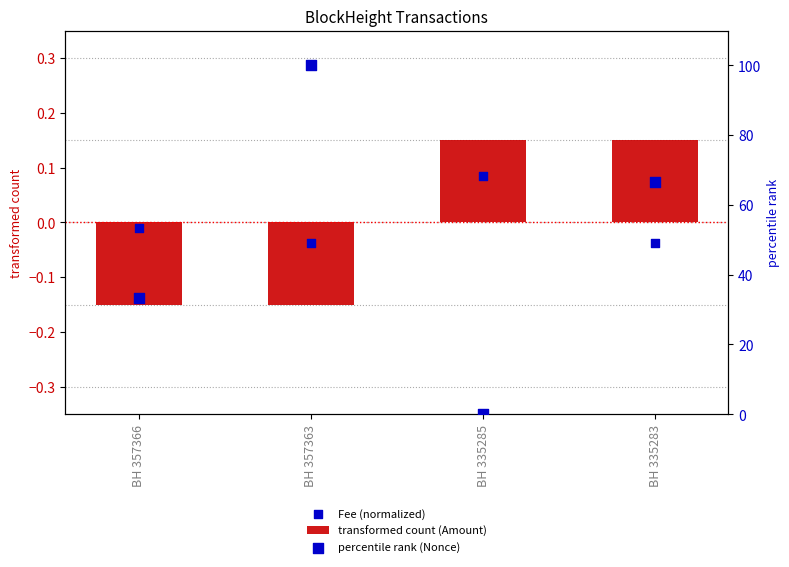

Which series has the largest Y range (max minus min)?

percentile rank (Nonce)